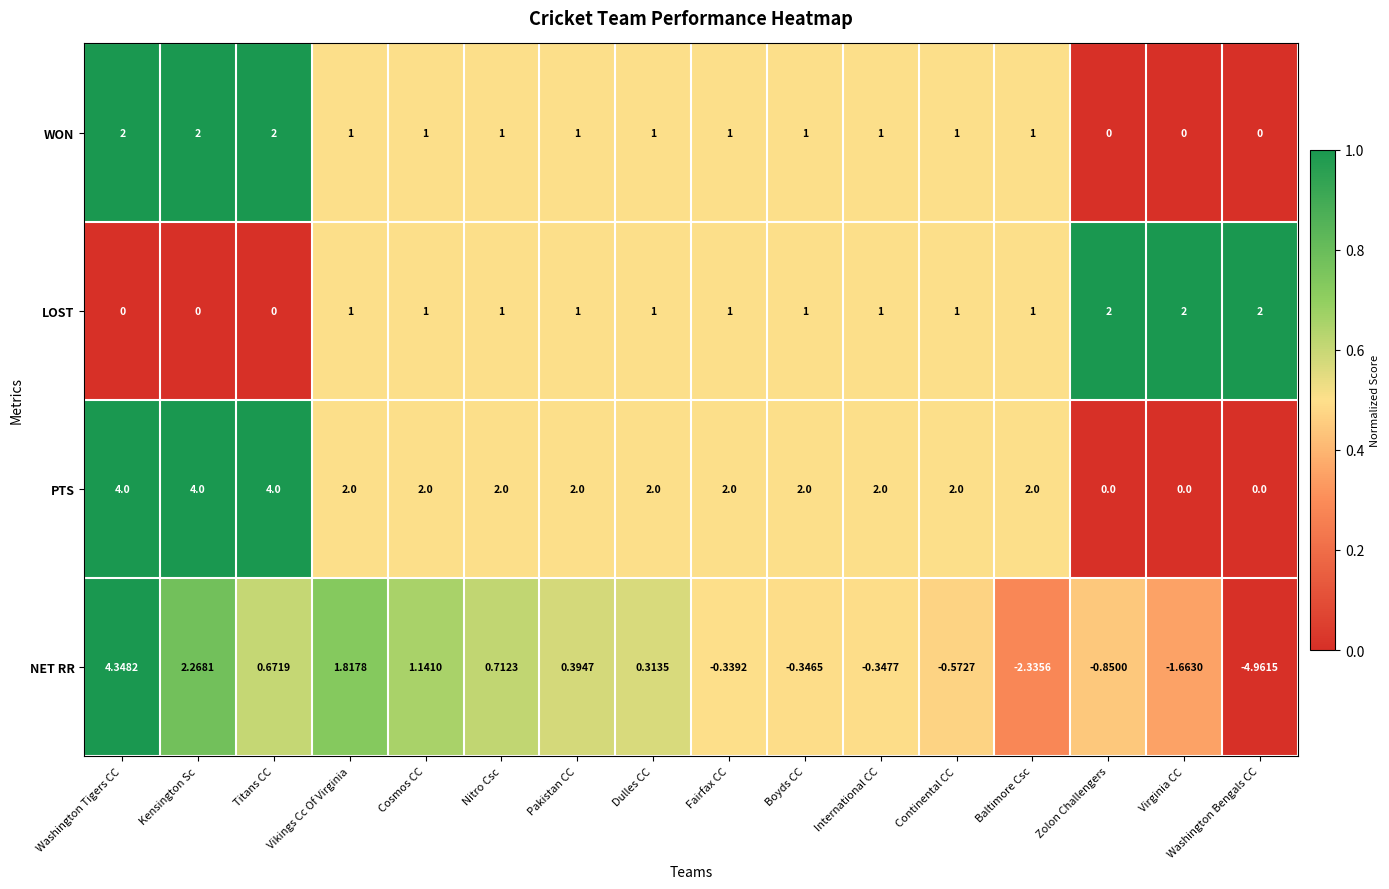

Where does the NET RR series first go above 0?

Washington Tigers CC